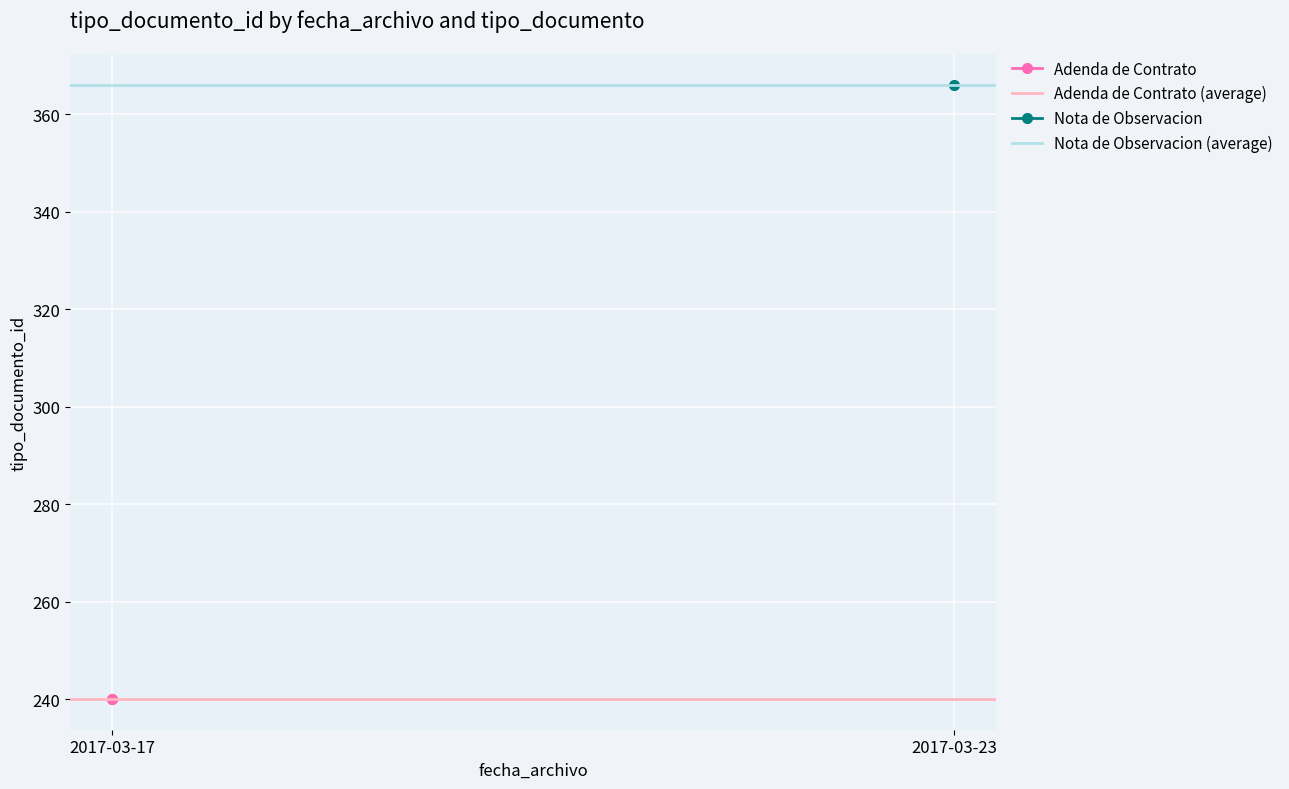

Count the number of categories in the chart.

2